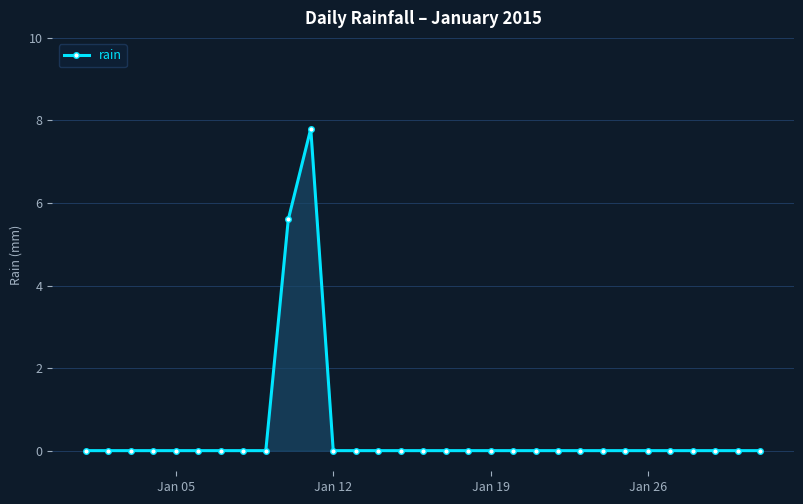

True or false: there are more than 0 points higher than both neighbors.

True